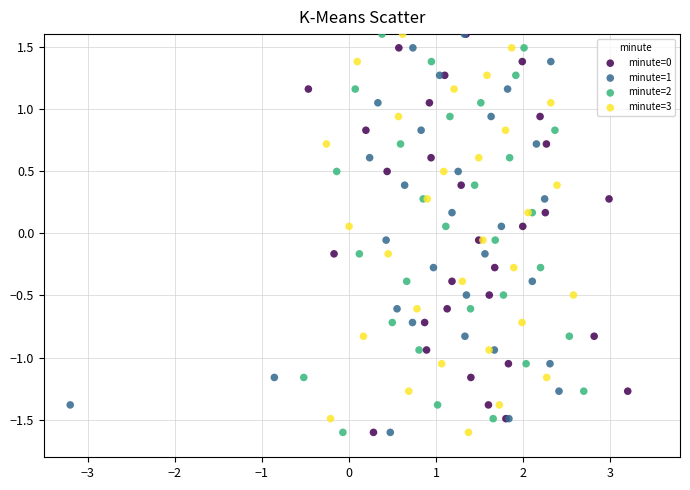

What are all the series names shown in the legend?

minute=0, minute=1, minute=2, minute=3